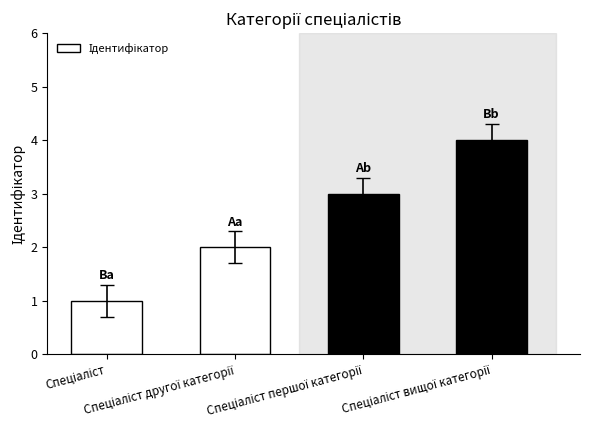

What is the difference between the maximum and minimum values?

3